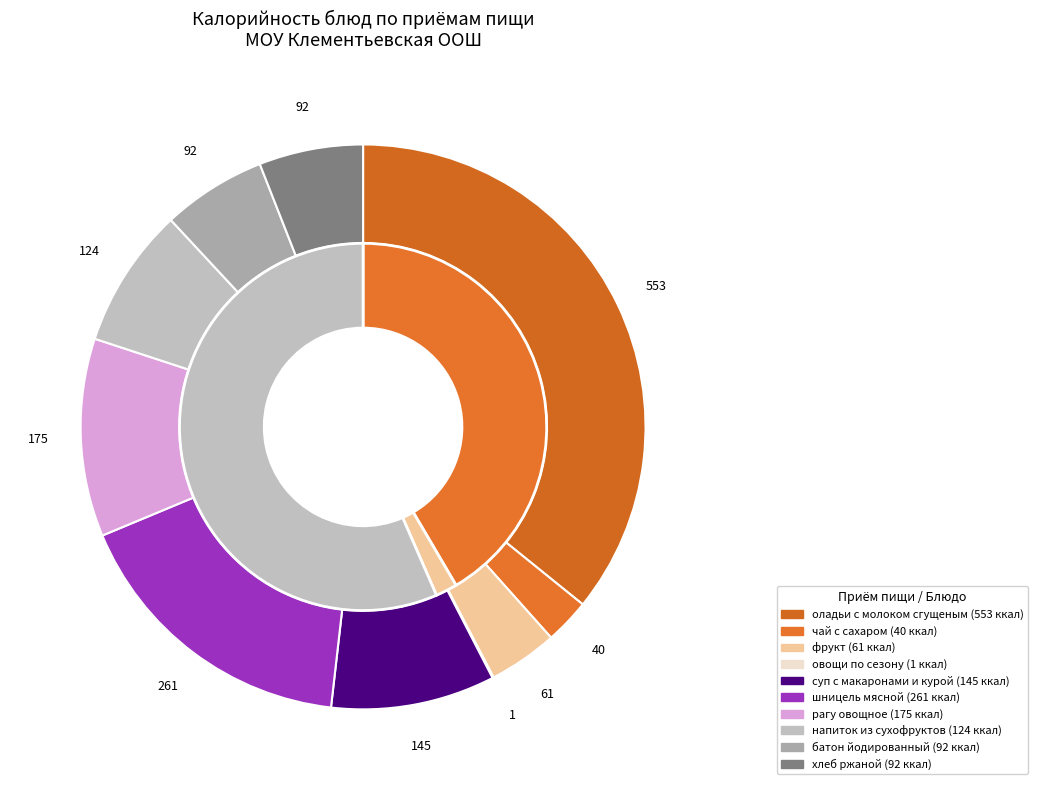

To the nearest percent, what is the average slice percentage?

10%